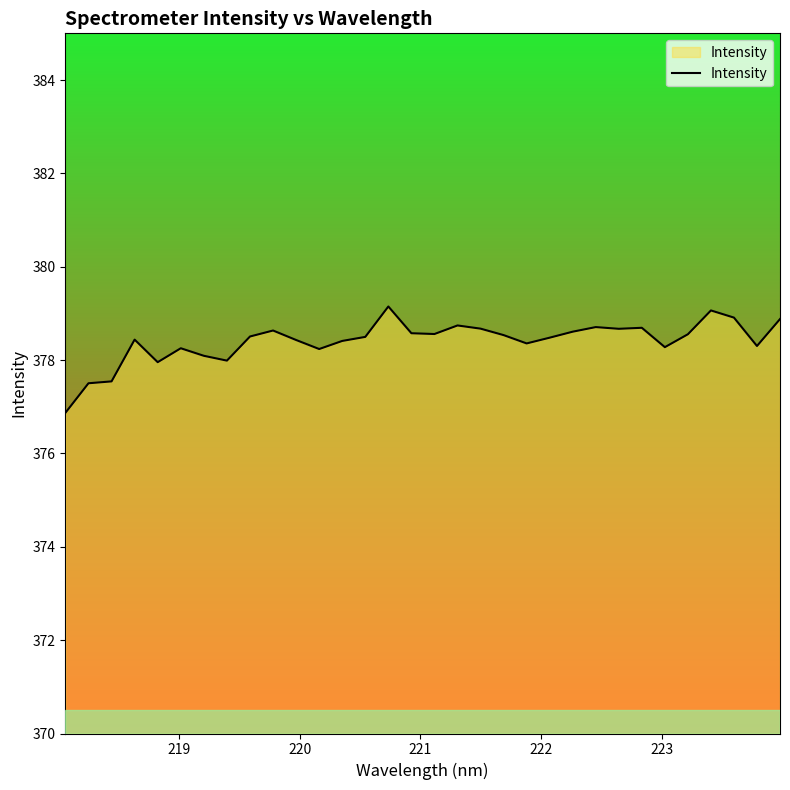

What is the difference between the maximum and minimum values?

2.3